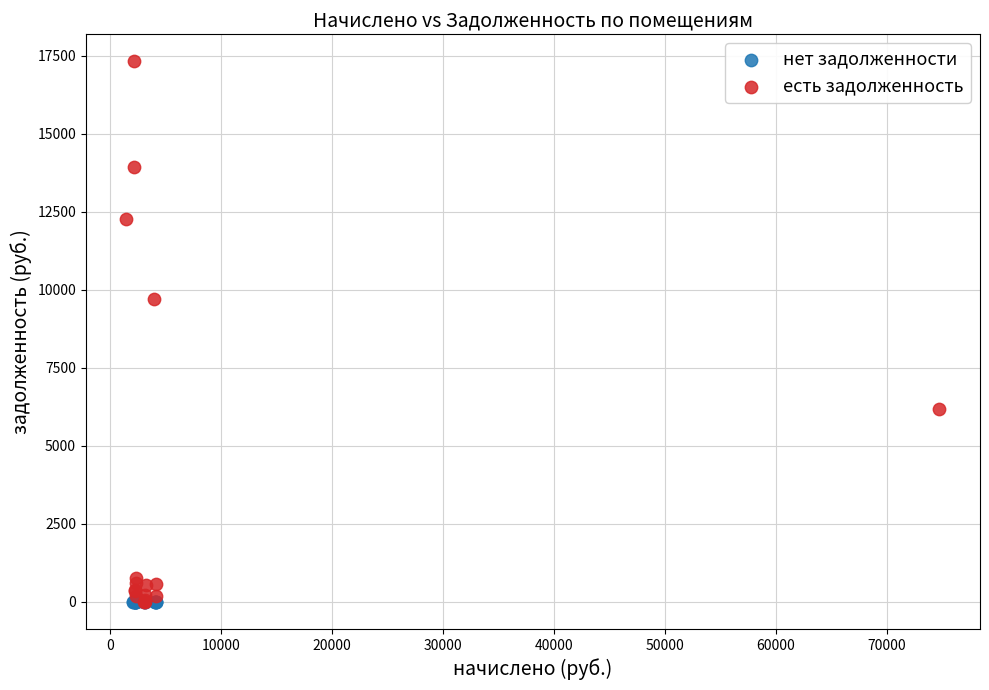

What are all the series names shown in the legend?

нет задолженности, есть задолженность